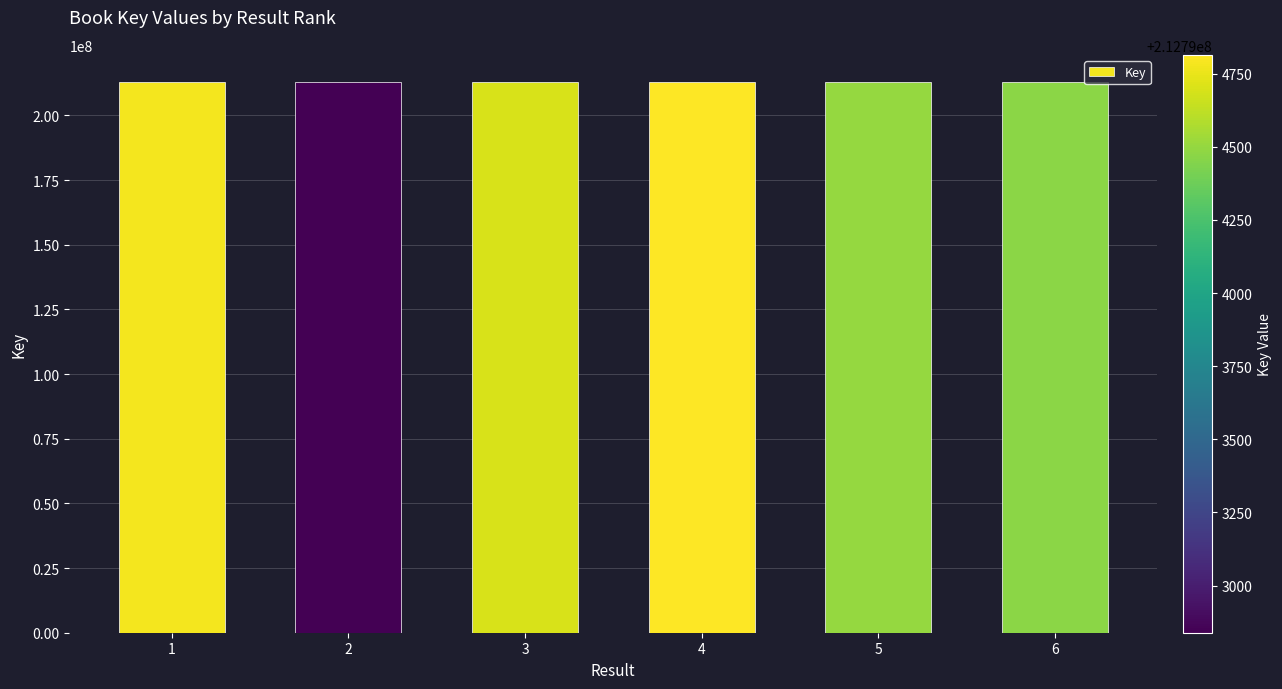

What is the greatest value displayed?

212794814